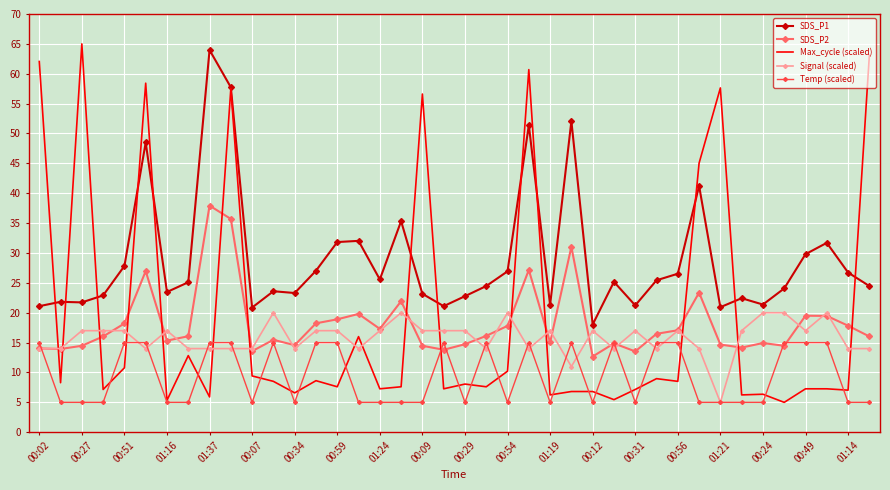

What is the greatest value displayed?

65.0